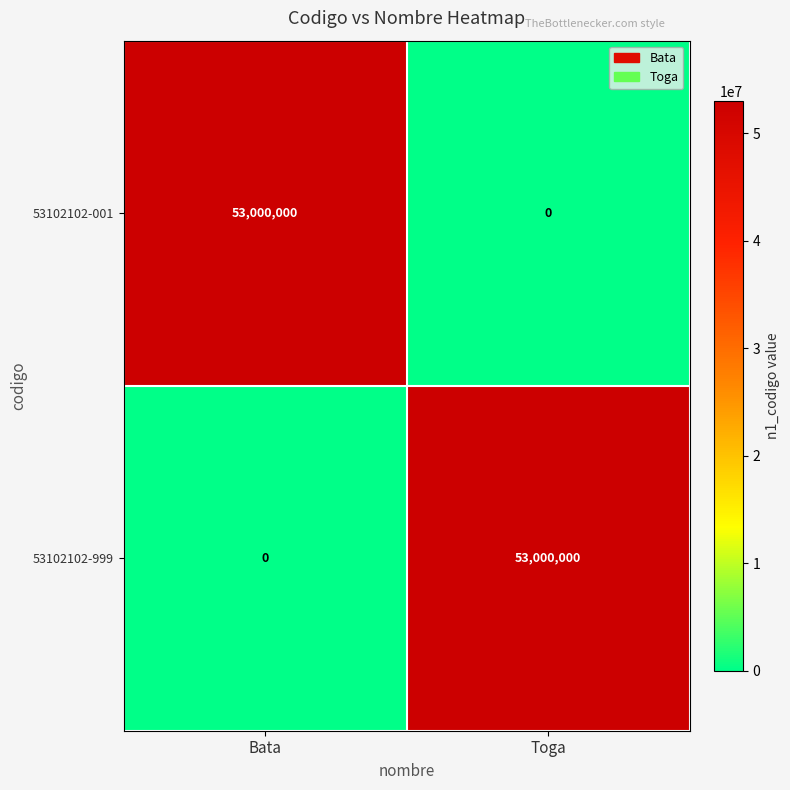

The 53102102-001 series shows 0 at Toga. True or false?

True